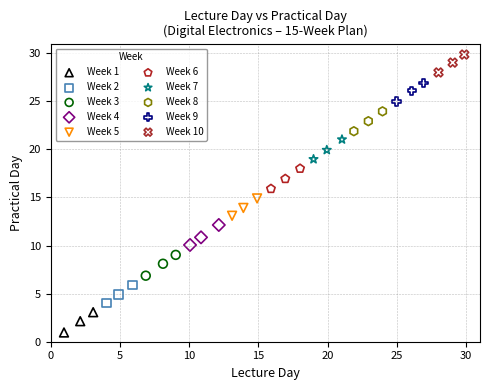

Which series contains the highest Y value?

Week 10